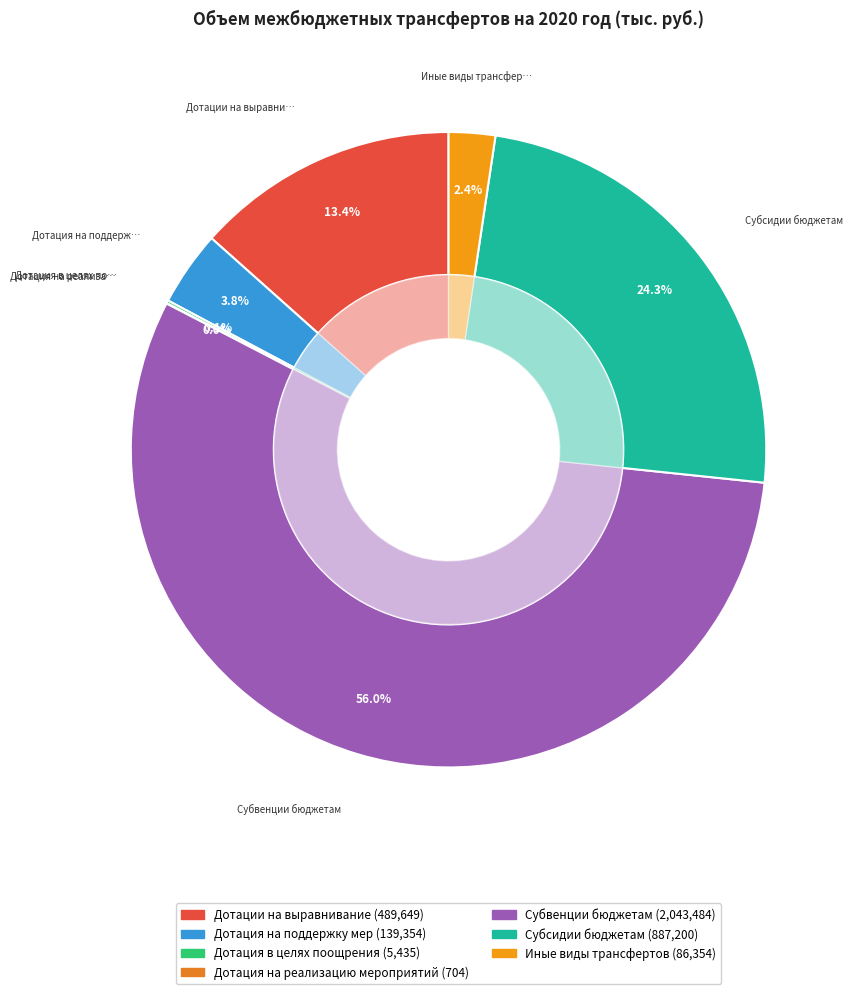

Which slice is the largest?

Субвенции бюджетам